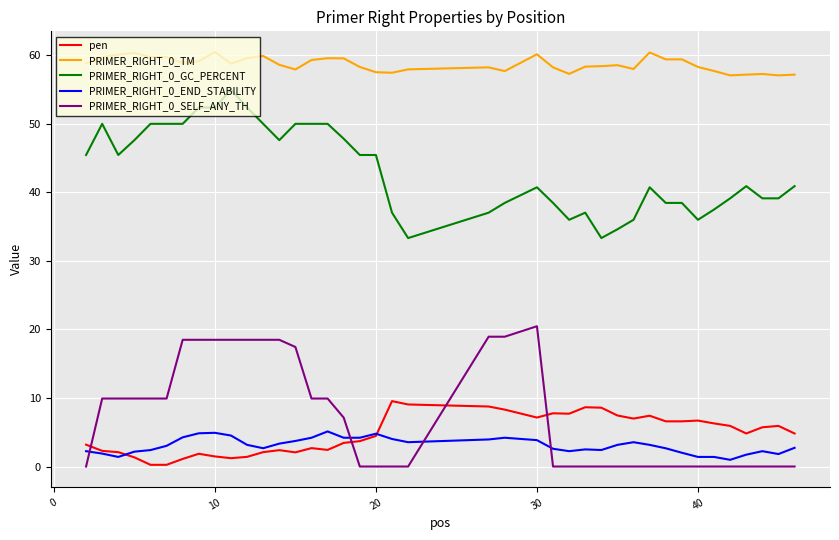

What is the maximum value shown in the chart?

60.5